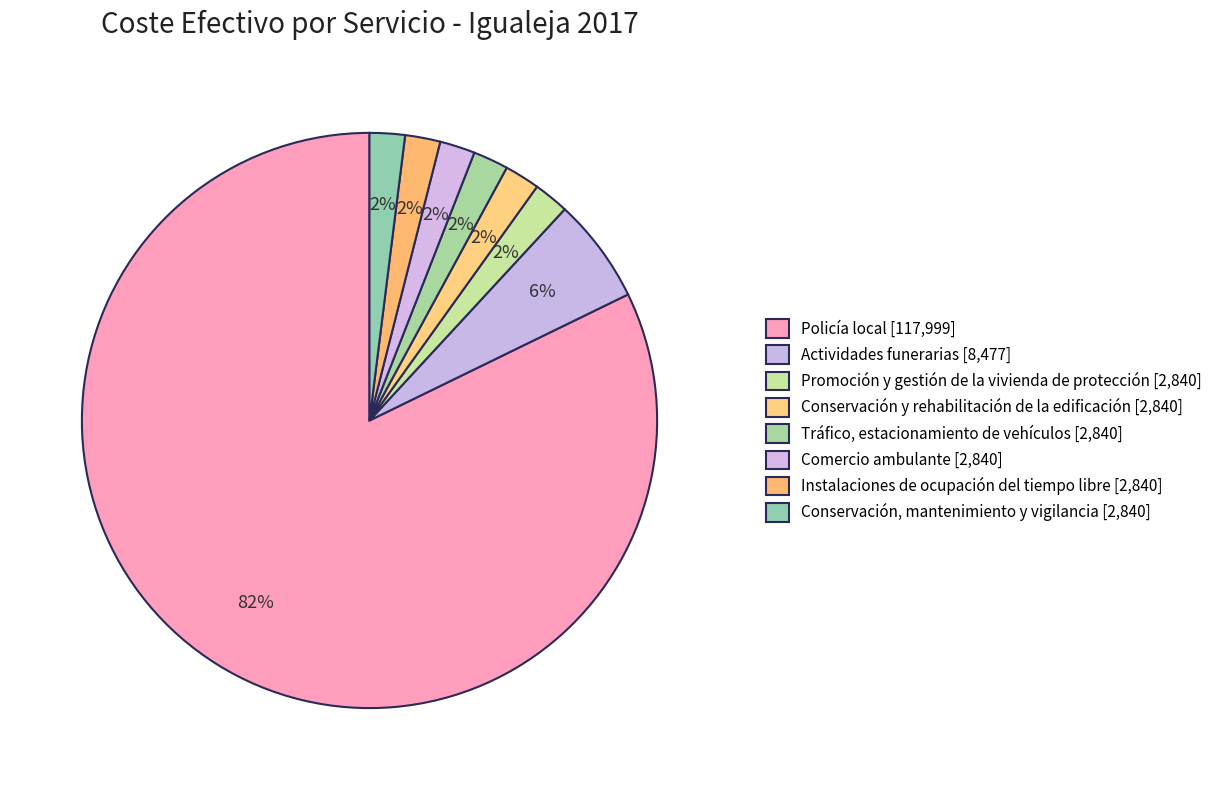

Rank the categories by value from highest to lowest.

Policía local, Actividades funerarias, Promoción y gestión de la vivienda de protección, Conservación y rehabilitación de la edificación, Tráfico, estacionamiento de vehículos, Comercio ambulante, Instalaciones de ocupación del tiempo libre, Conservación, mantenimiento y vigilancia